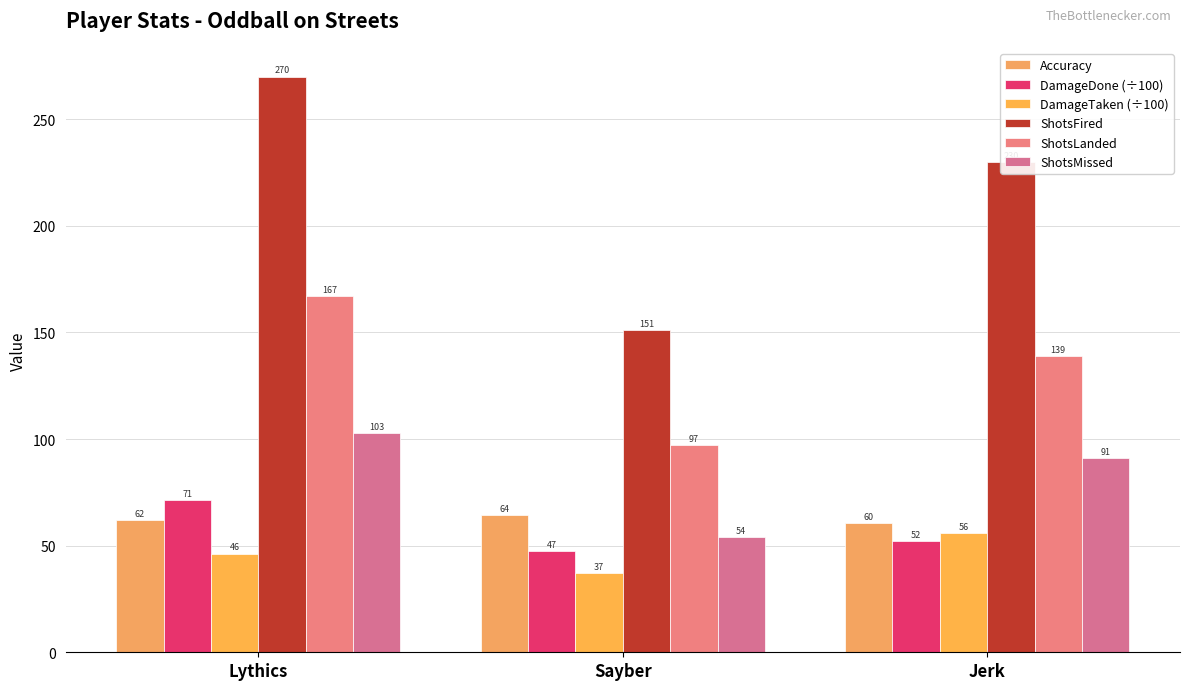

What is the smallest value displayed?

37.0